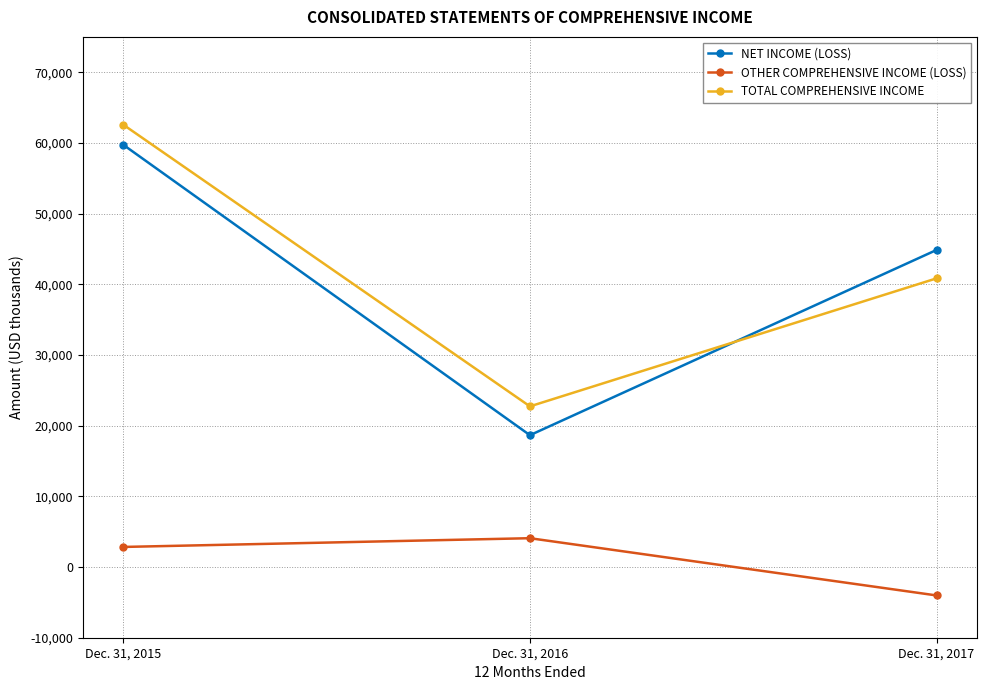

Which series changed the most between Dec. 31, 2015 and Dec. 31, 2016?

NET INCOME (LOSS)